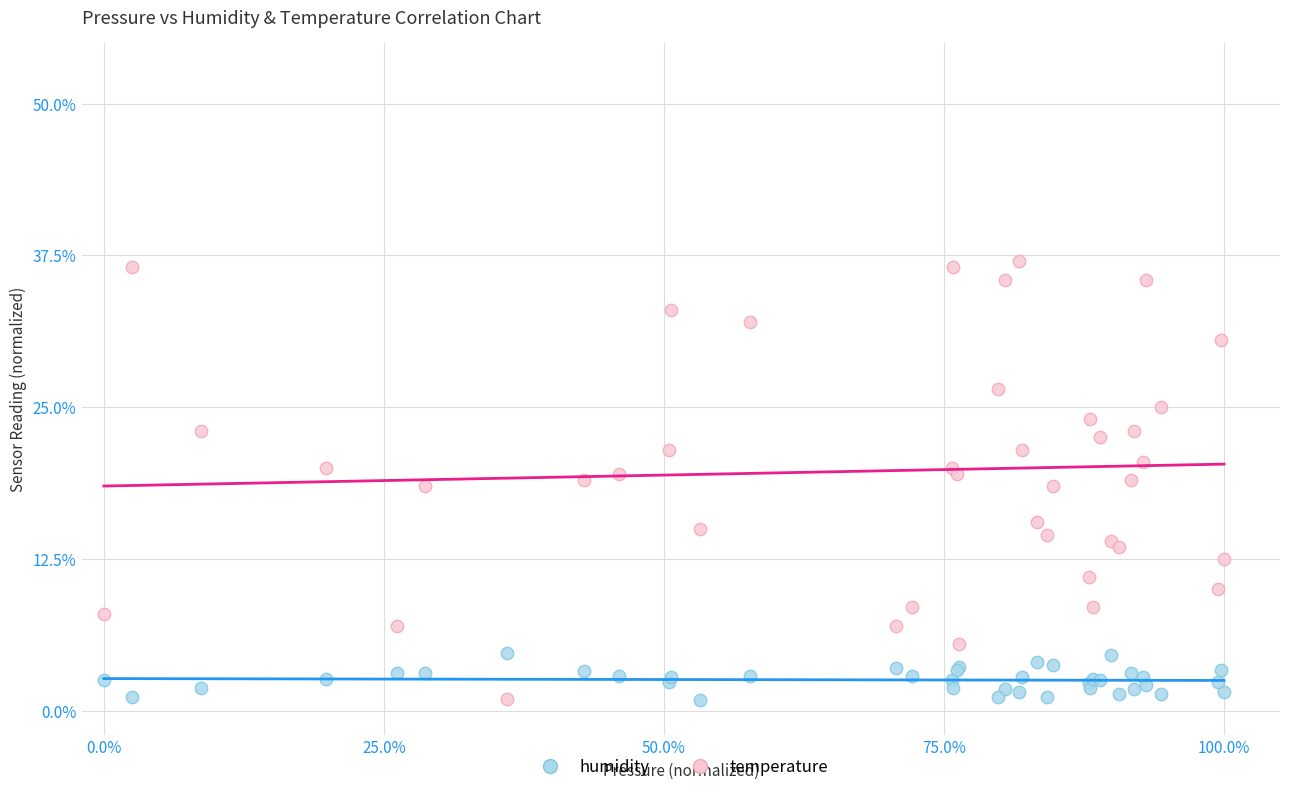

Which series reaches the maximum Y coordinate?

temperature